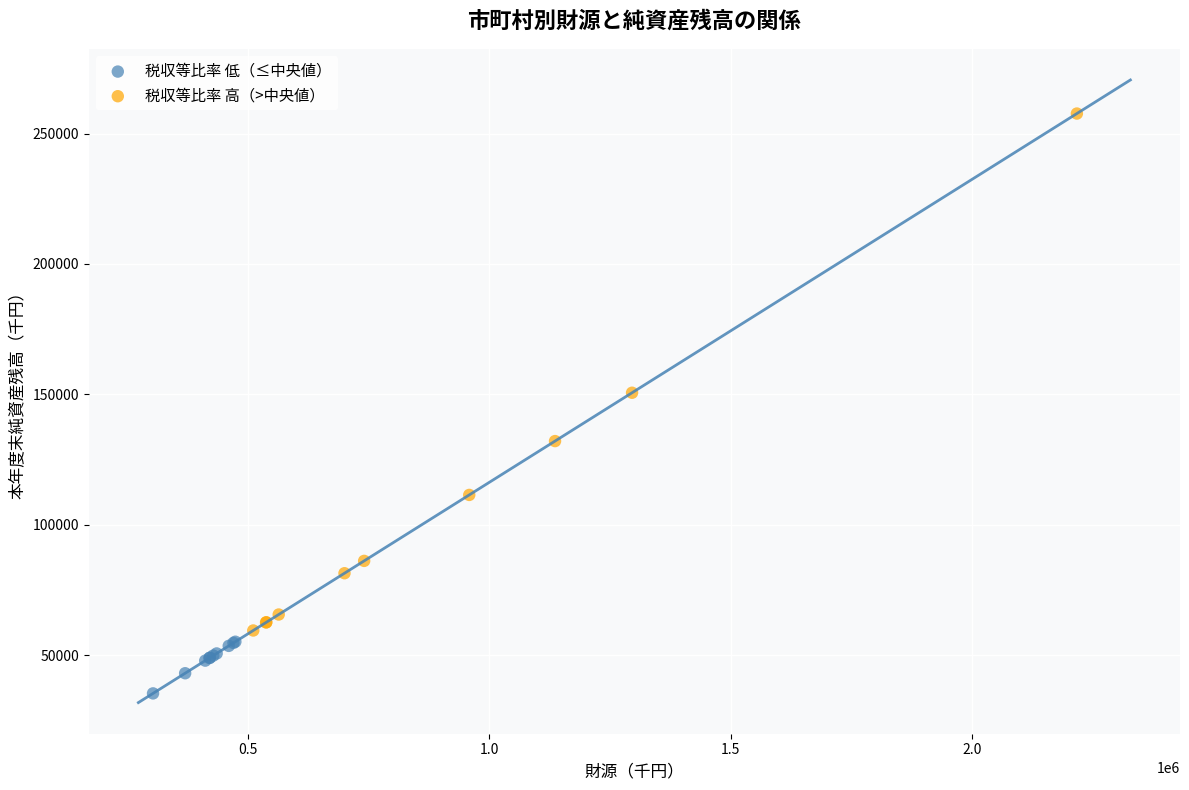

Which series contains the lowest Y value?

税収等比率 低（≤中央値）